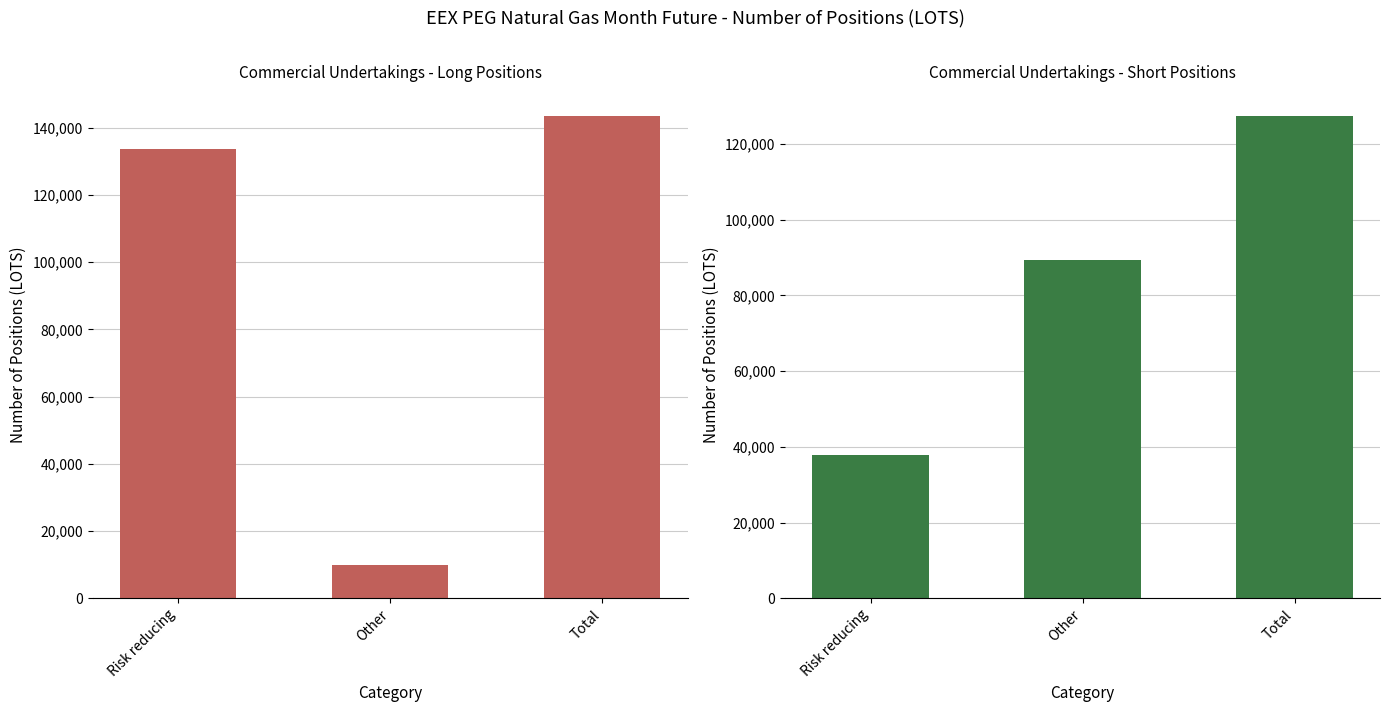

What position from the right is Risk reducing?

3